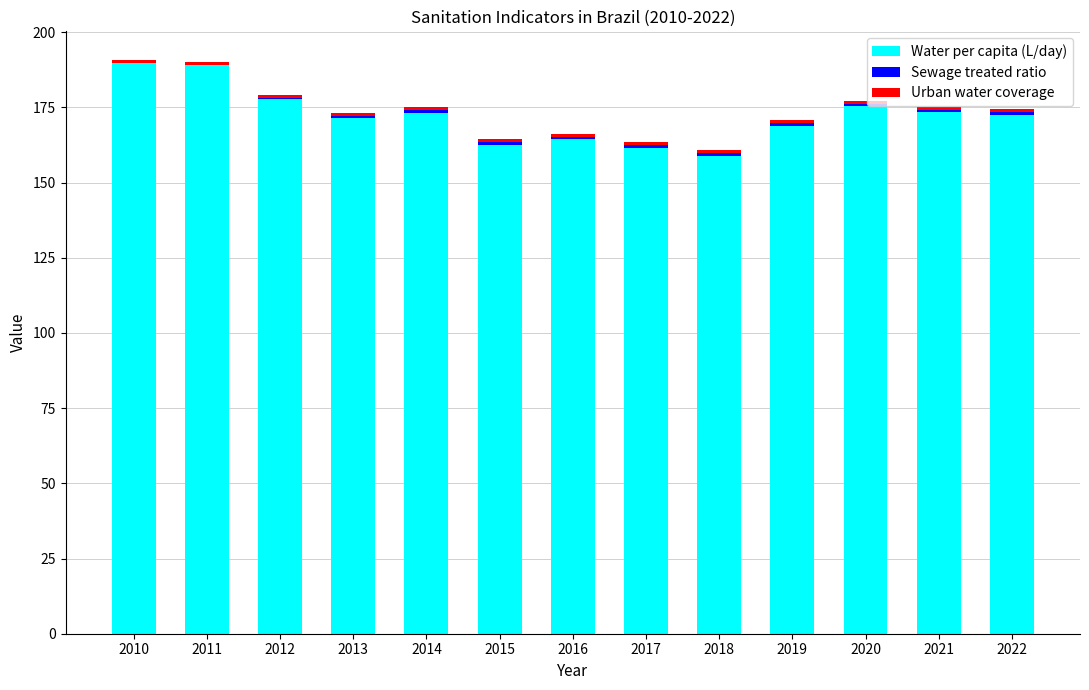

The value of Water per capita (L/day) at 2015 is 162.6. True or false?

True